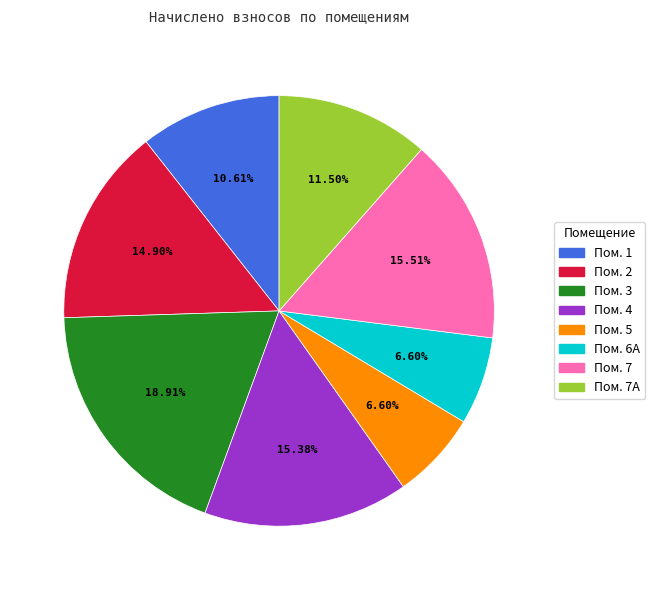

Combined, do Пом. 4 and Пом. 3 account for over 50%?

No